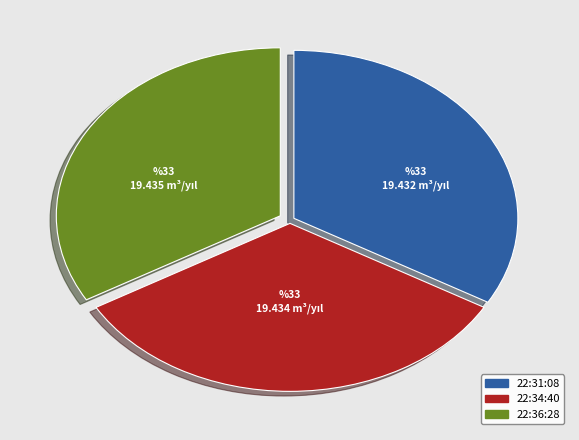

Is there a majority slice in this chart?

No